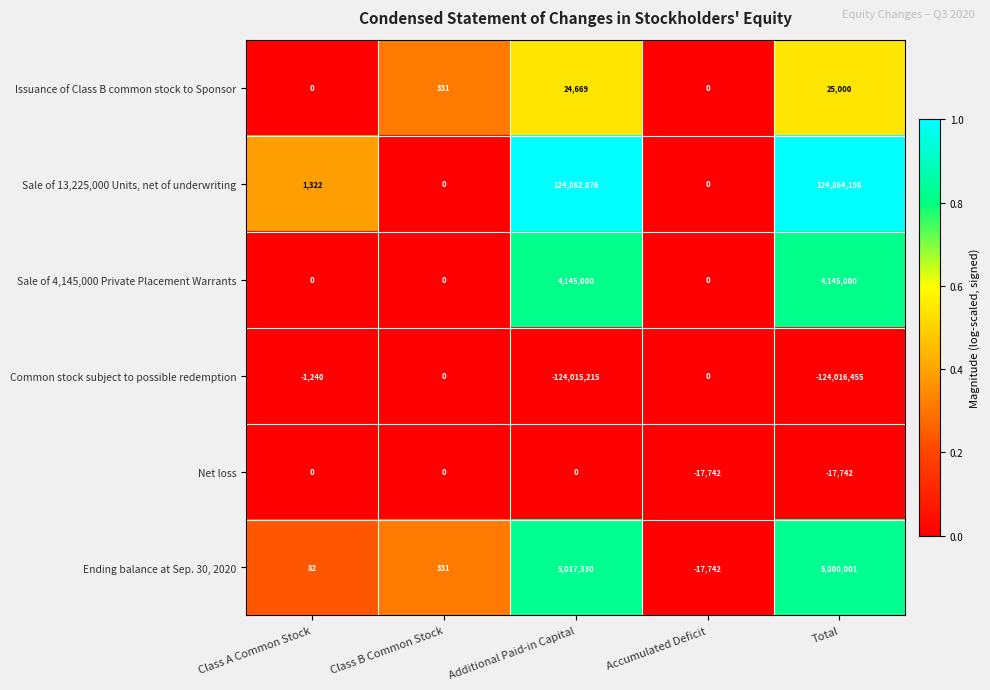

What is the total value across all series at Class A Common Stock?

164